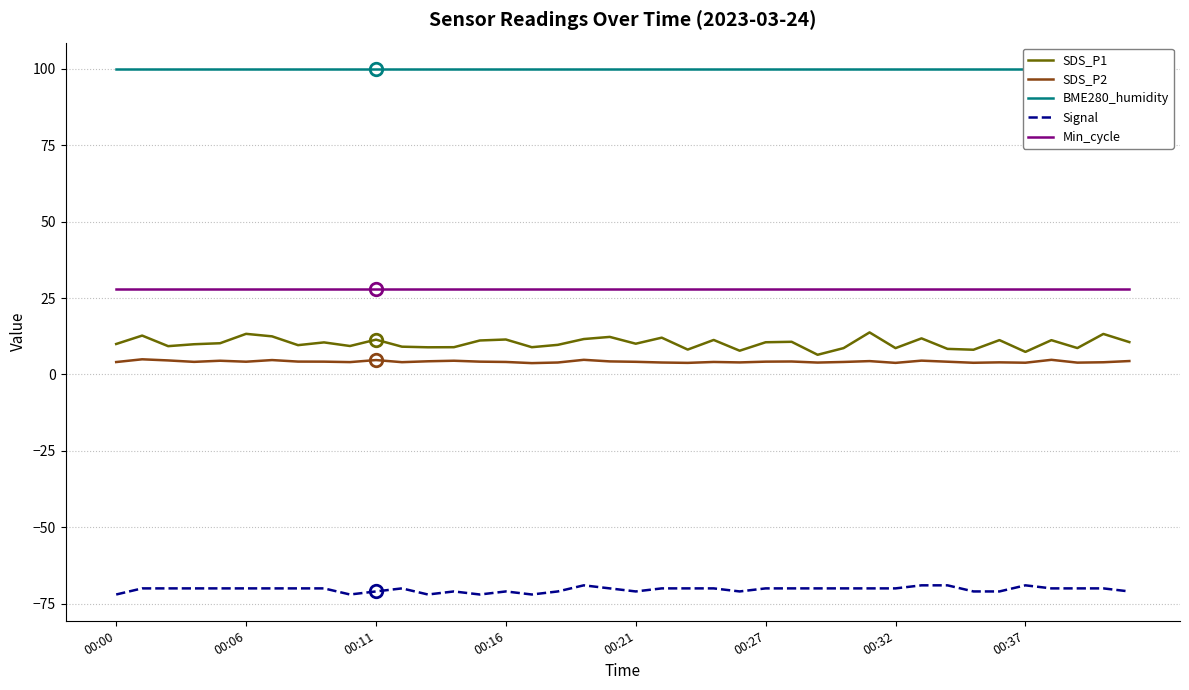

What is the minimum value for SDS_P1?

6.5